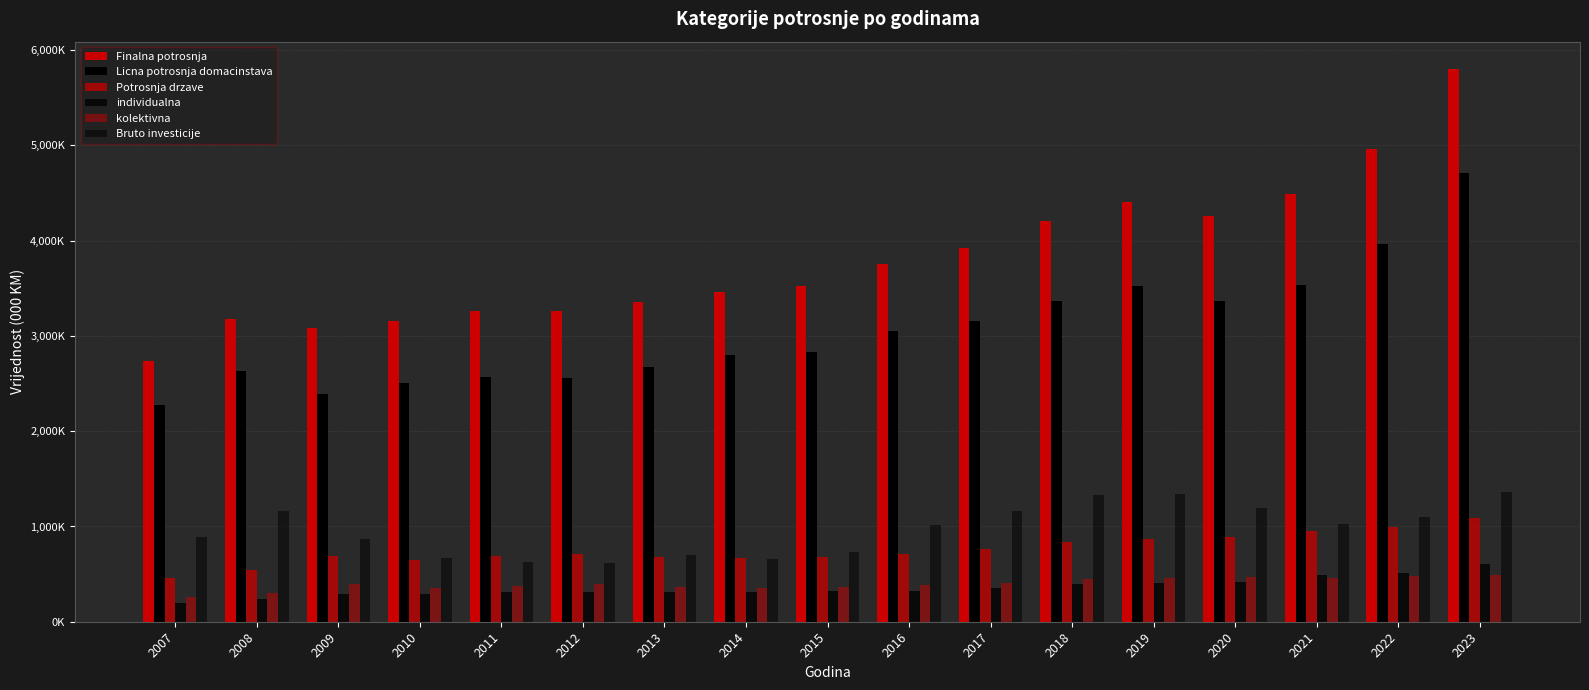

At which label is Finalna potrosnja closest to 4267250?

2020